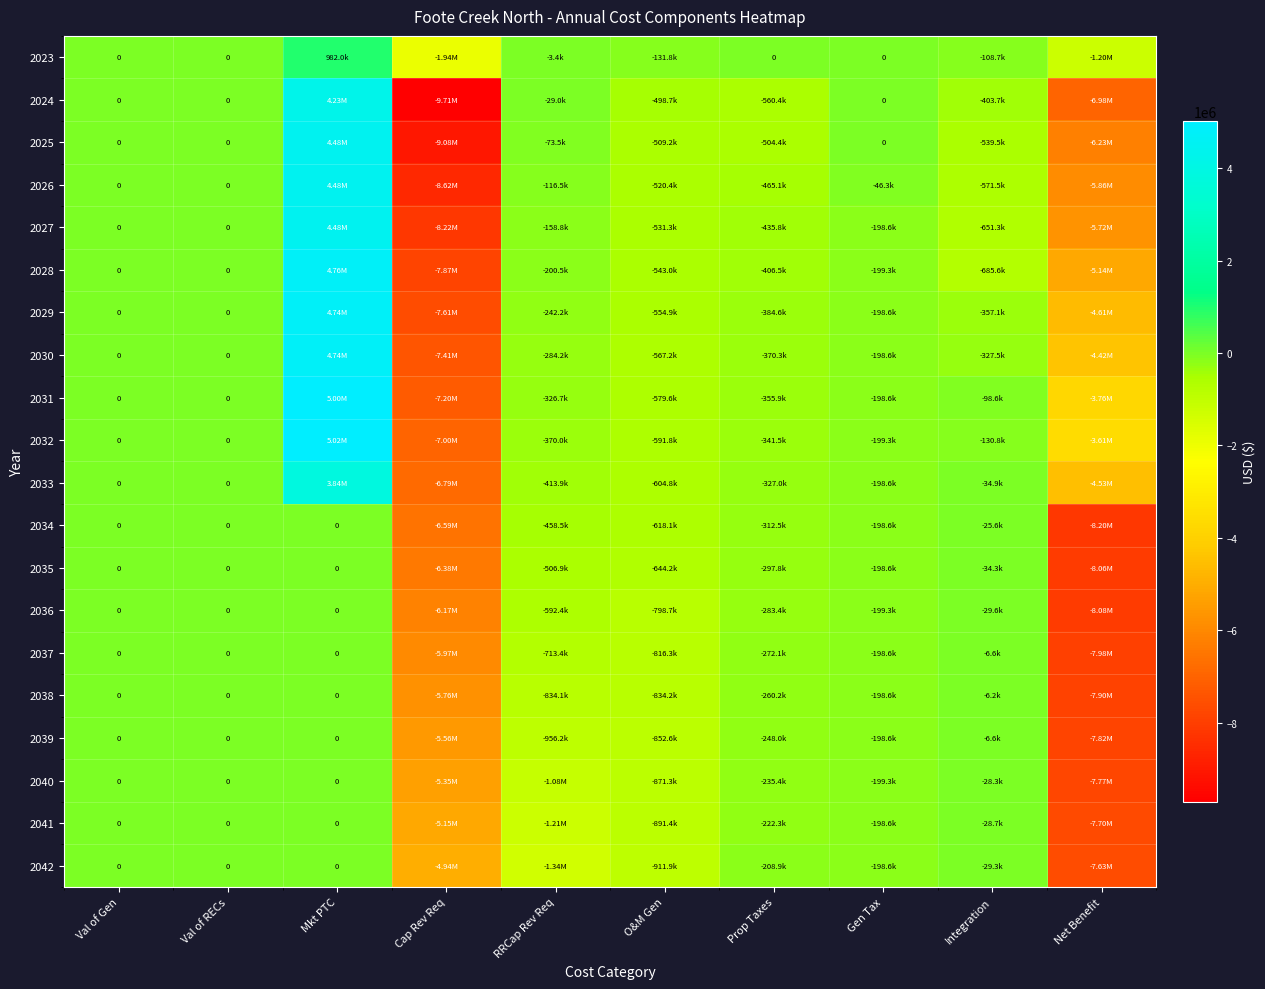

How many negative values does the 2032 series have?

7